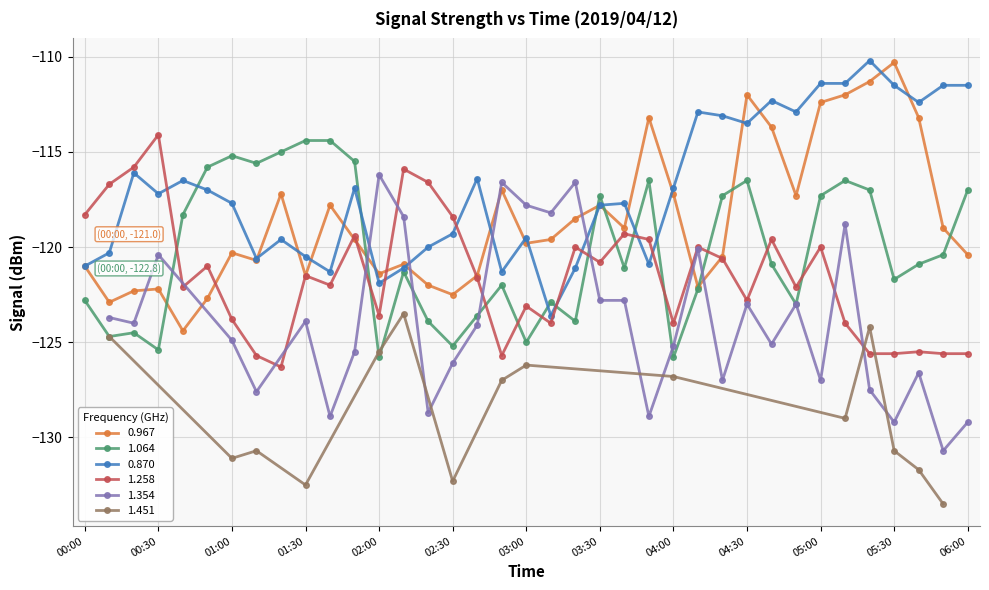

After their last crossing, which series has the higher values: 1.258 or 1.064?

1.064